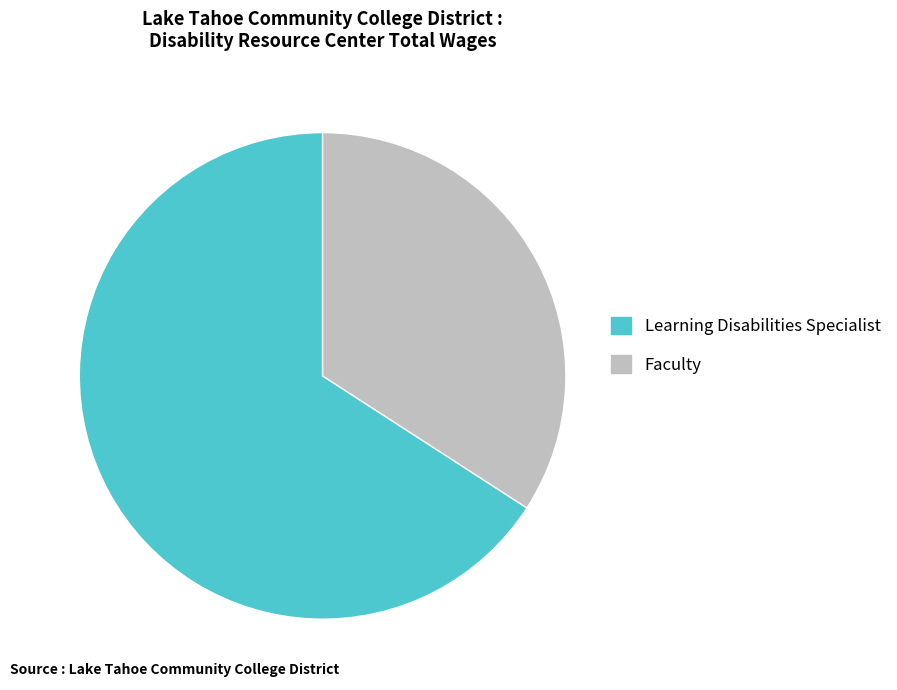

Do Faculty and Learning Disabilities Specialist together represent more than half of the pie?

Yes